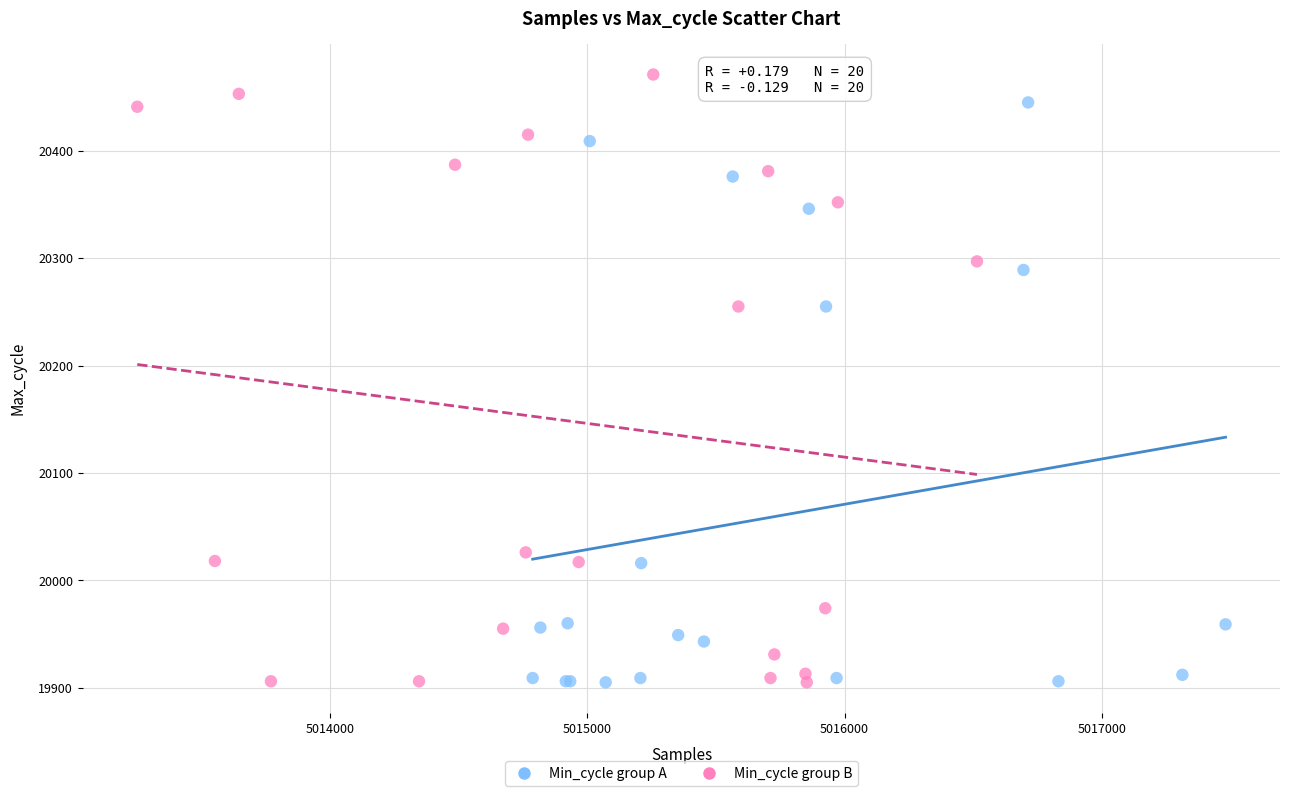

Which series contains the highest Y value?

Min_cycle group B